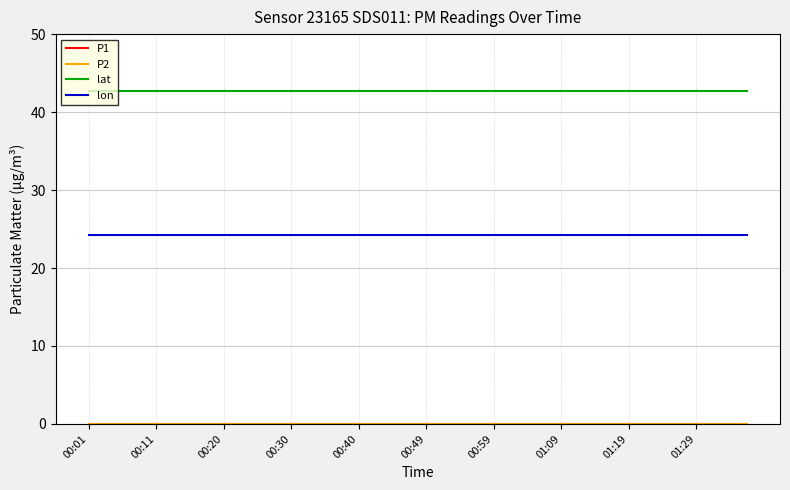

Is this an area chart (filled region under the line)?

No